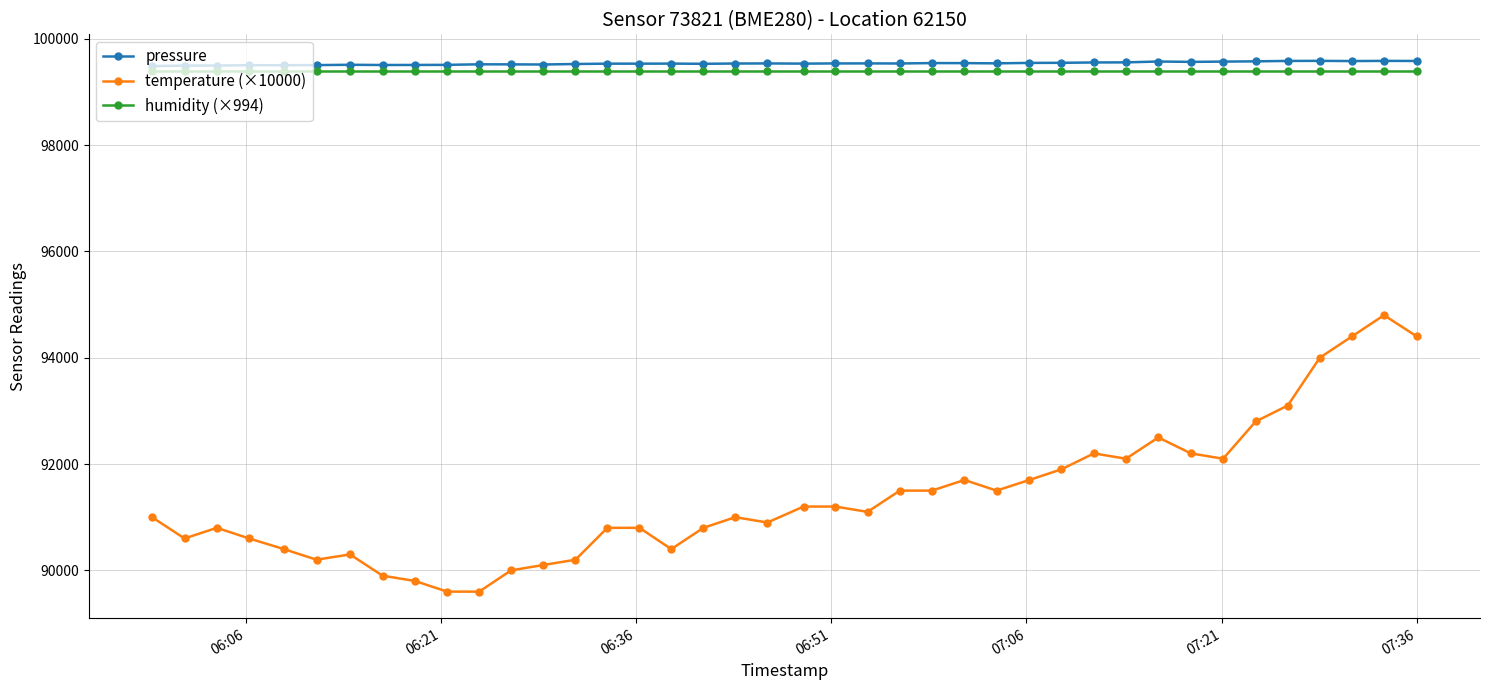

Which series has the widest spread of values?

temperature (×10000)